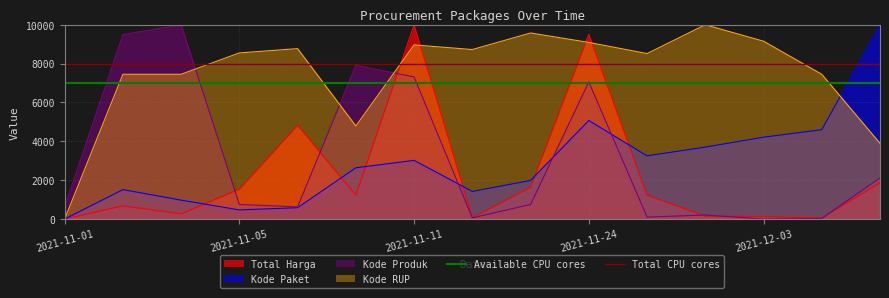

Which series ends up on top after the final intersection of Kode RUP and Kode Produk?

Kode RUP